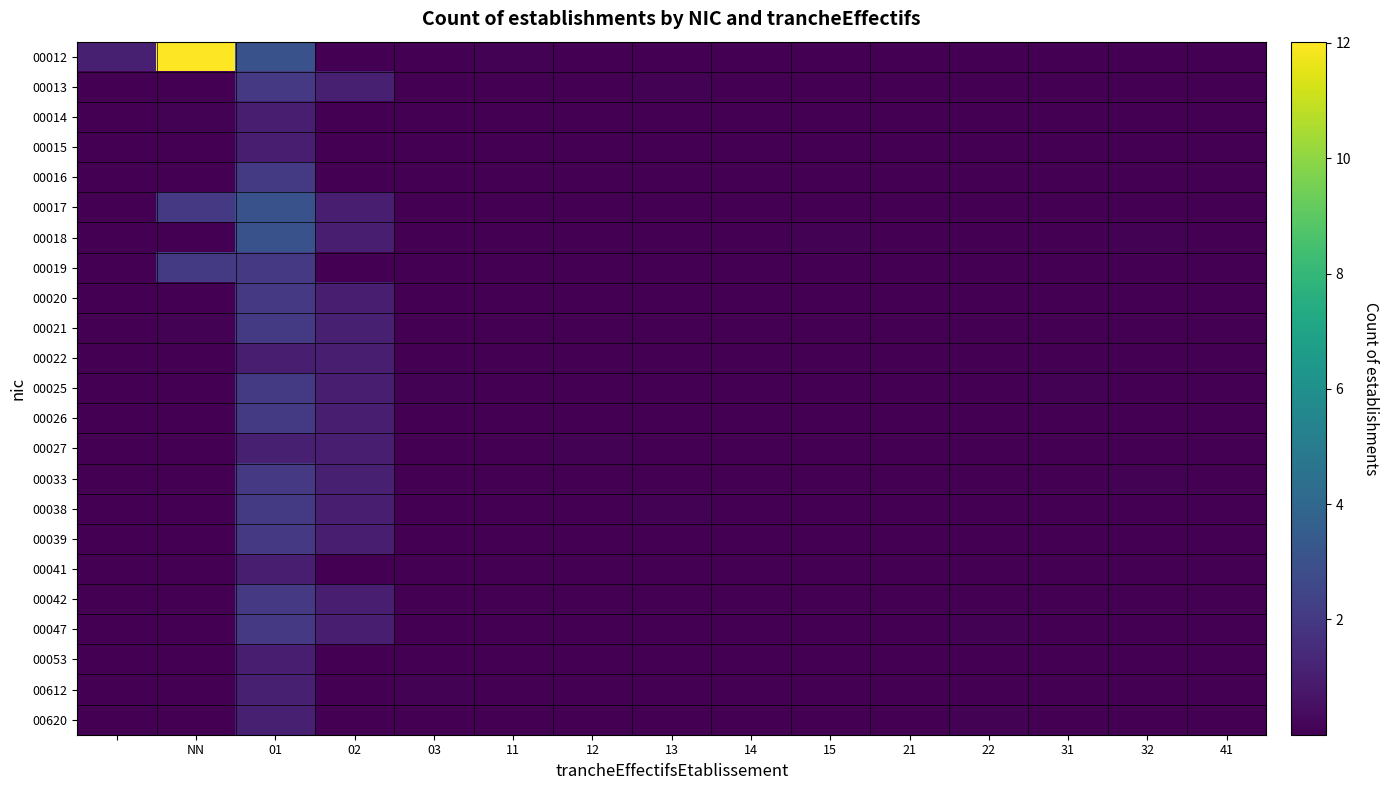

Which category has the lowest value across all series?

12